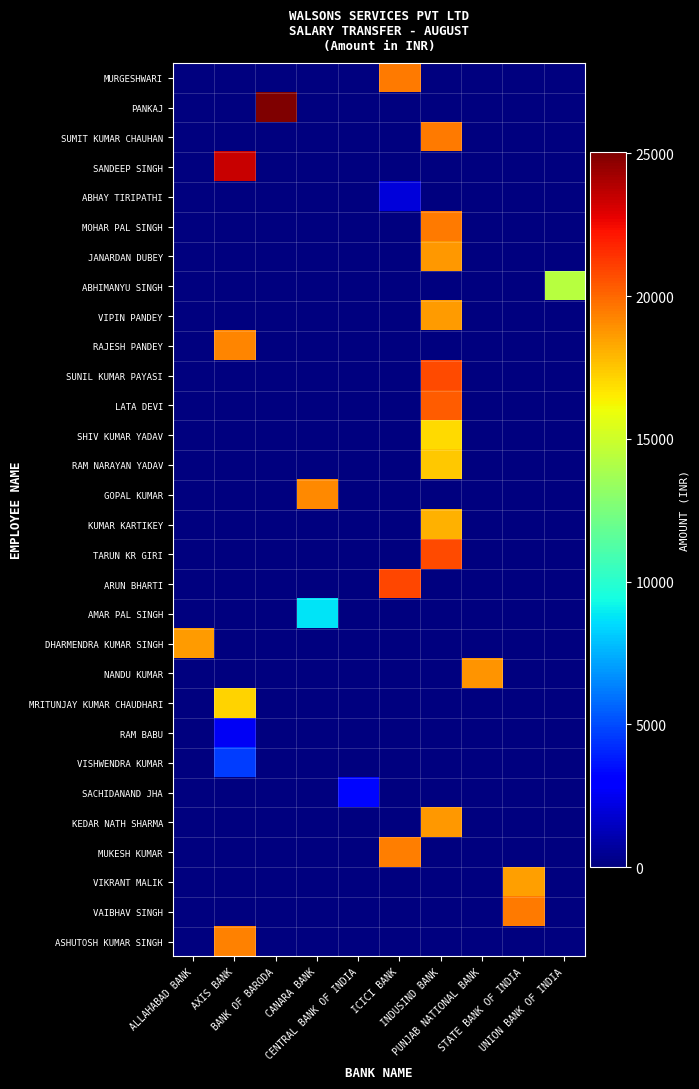

Which series has the largest total across all categories?

PANKAJ